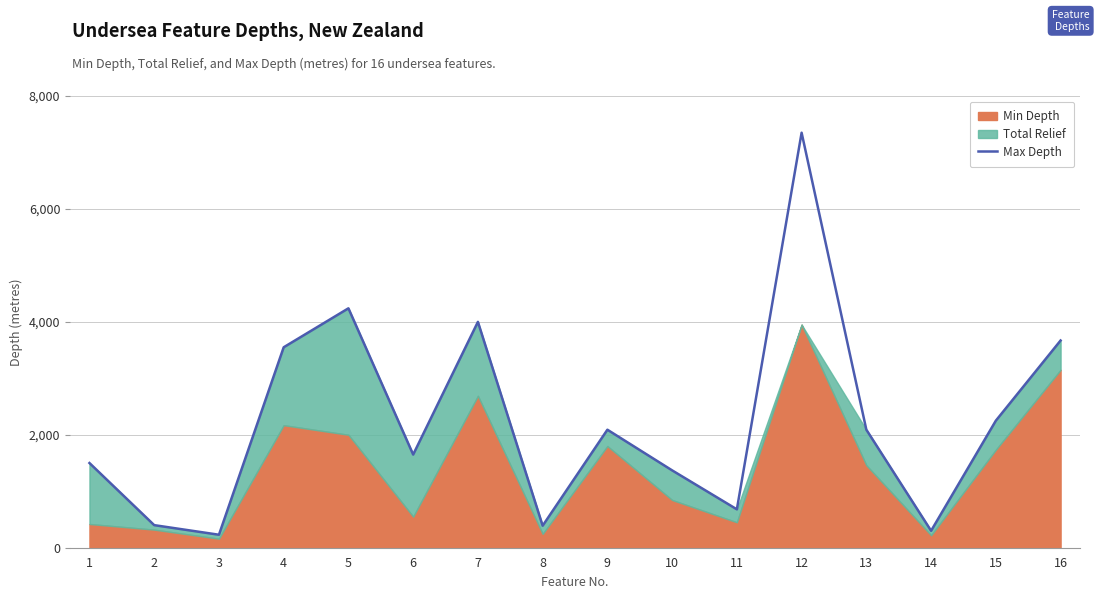

The value at 13 is 2090. True or false?

True